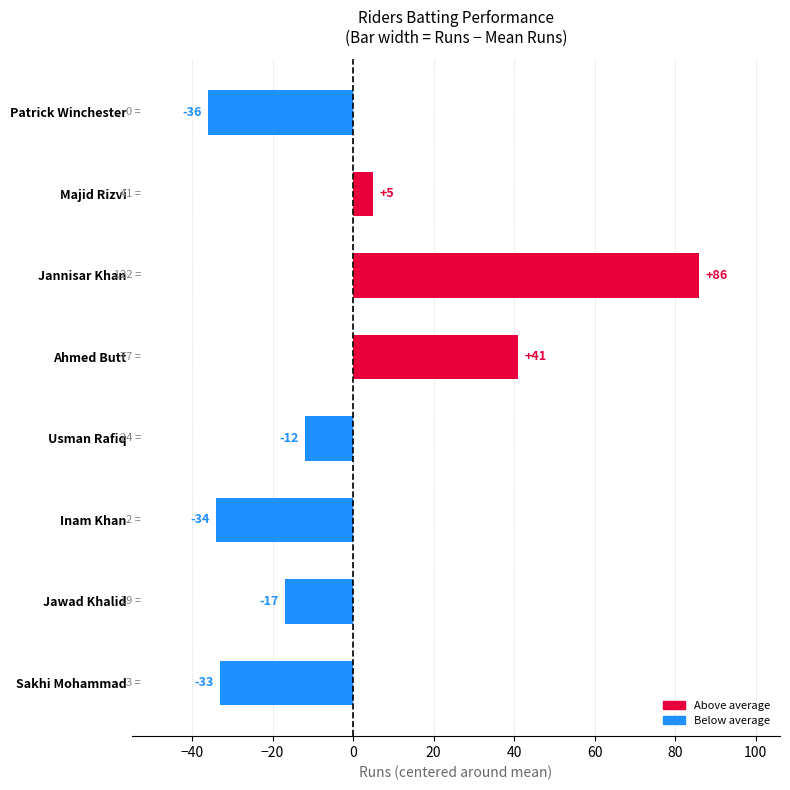

What is the label of the 6th bar from the bottom?

Jannisar Khan